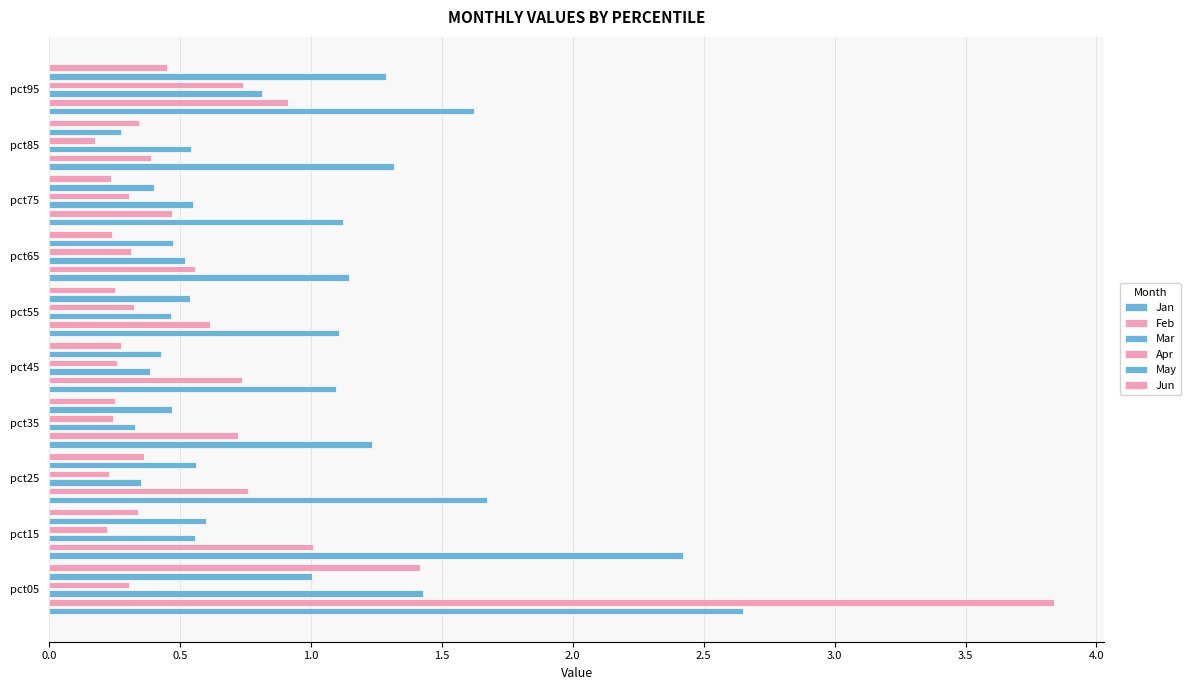

Which series has the widest spread of values?

Feb